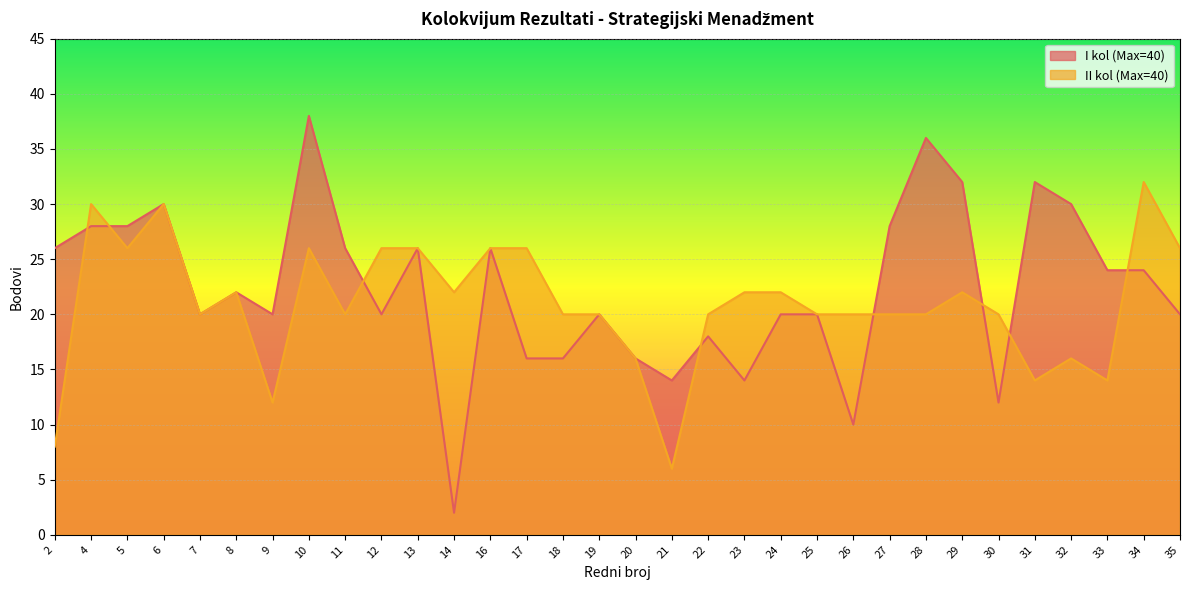

Rank the series by their maximum value, from highest to lowest.

I kol (Max=40), II kol (Max=40)